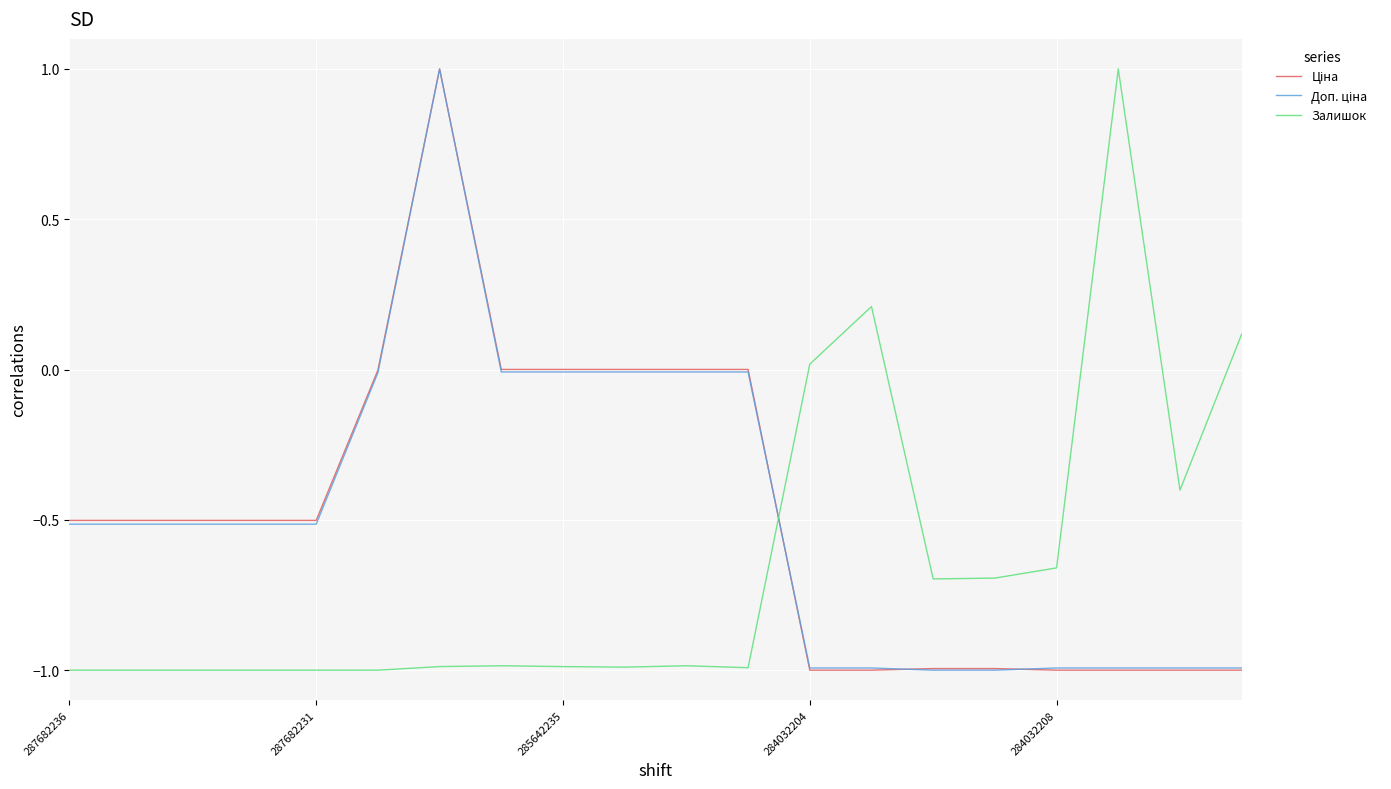

What is the minimum value for Залишок?

-1.0